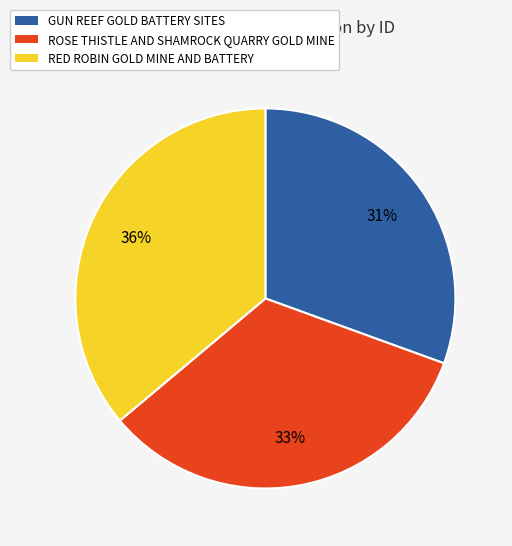

To the nearest percent, what is the combined percentage of RED ROBIN GOLD MINE AND BATTERY and ROSE THISTLE AND SHAMROCK QUARRY GOLD MINE?

69%